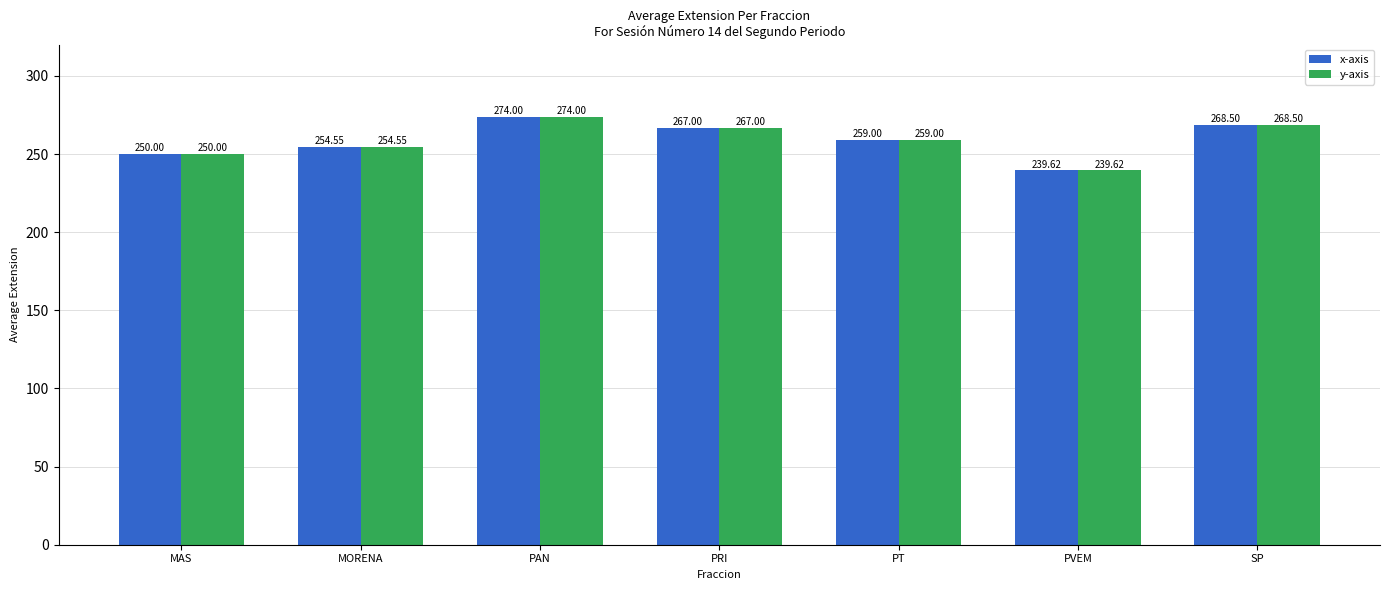

At which category does the chart reach its peak across all series?

PAN